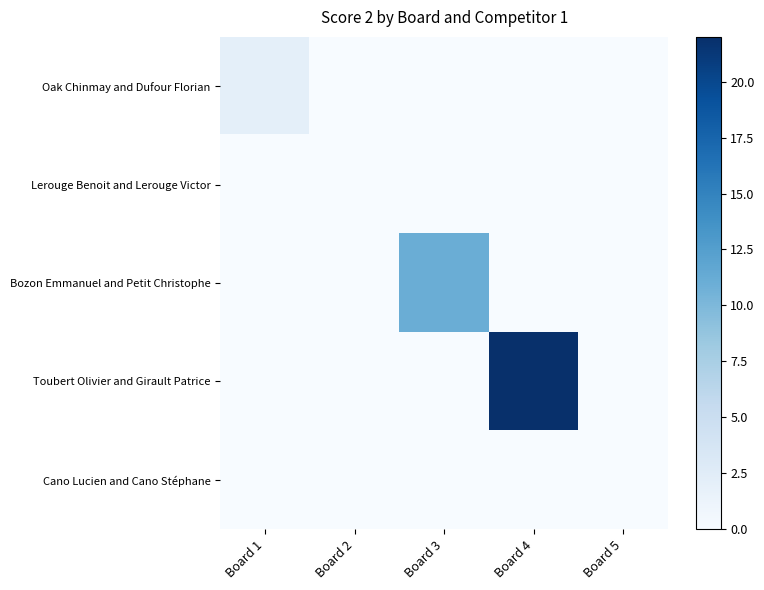

Between Board 1 and Board 3, which series saw the biggest shift?

Bozon Emmanuel and Petit Christophe